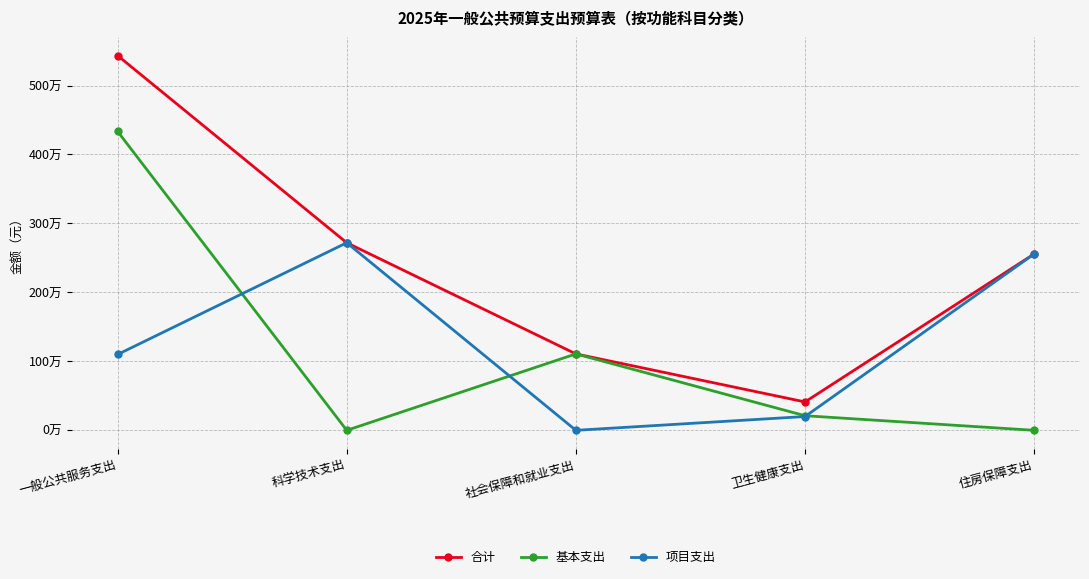

At which category does 基本支出 reach its first local peak?

社会保障和就业支出